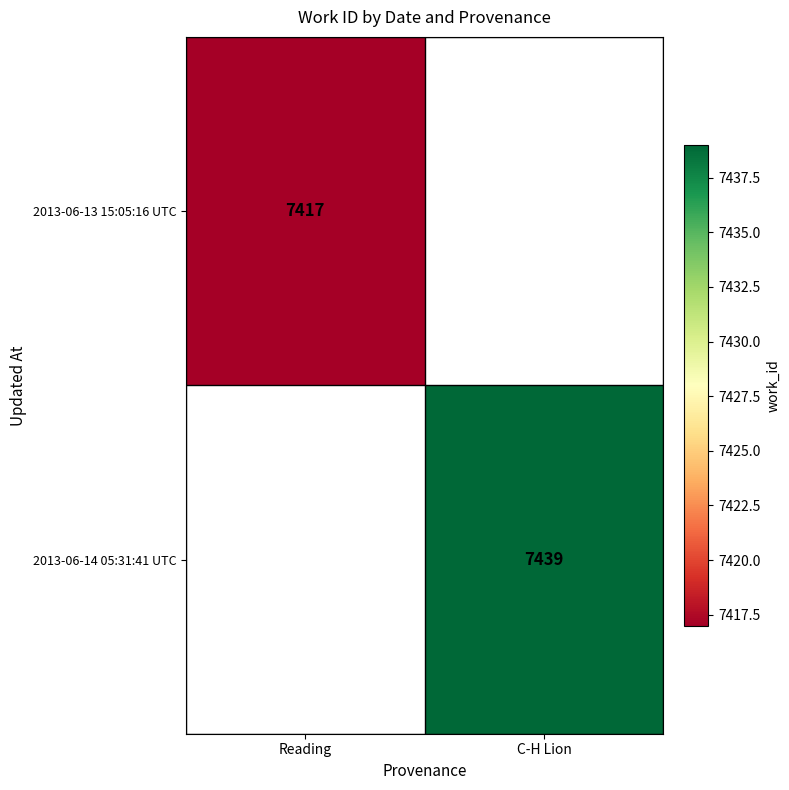

The 2013-06-13 15:05:16 UTC series shows 4686 at Reading. True or false?

False